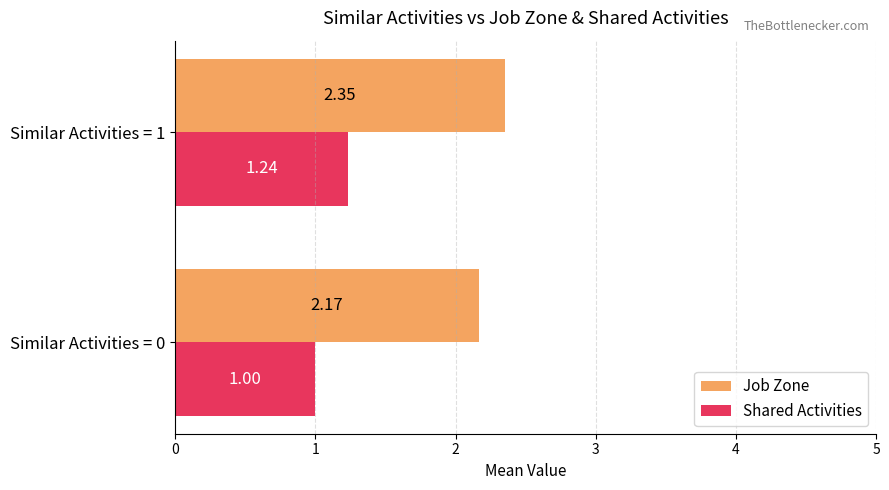

Rank the series by their average value, from lowest to highest.

Shared Activities, Job Zone